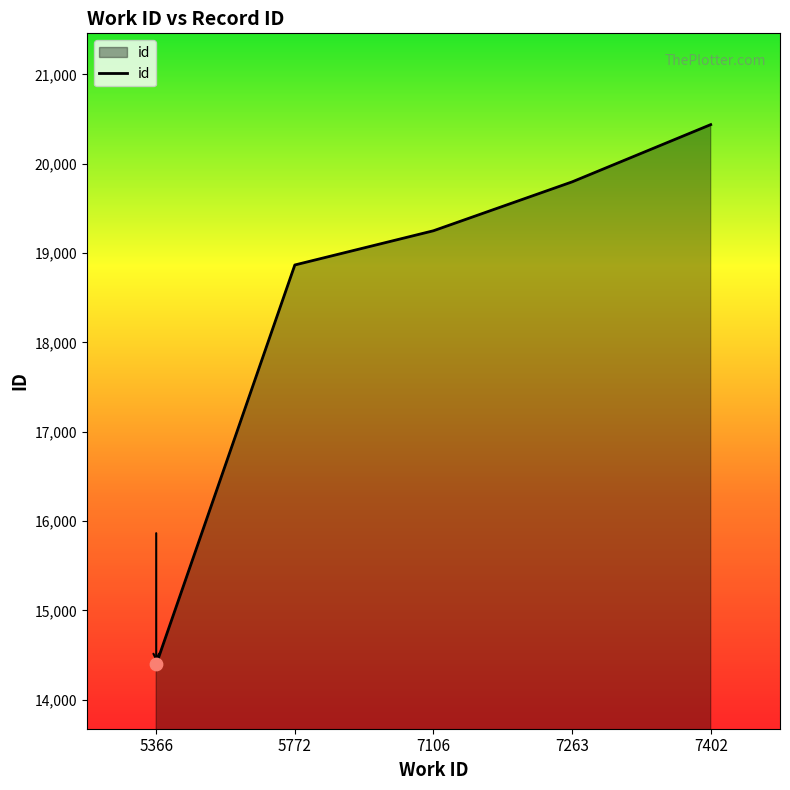

What is the ratio of the value at 5772 to the value at 7106?

1.0